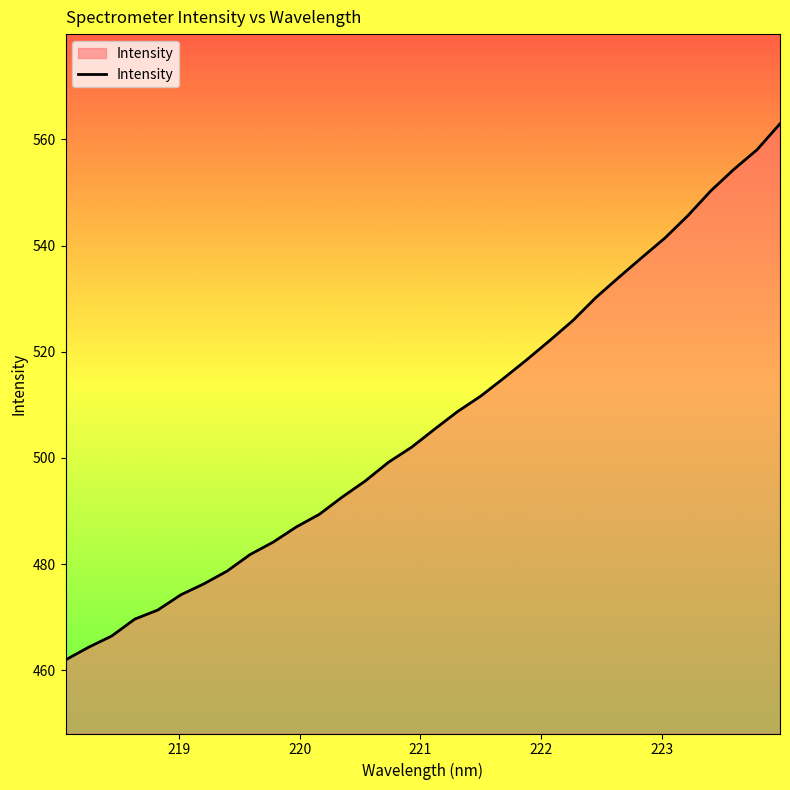

What is the minimum value shown in the chart?

462.0